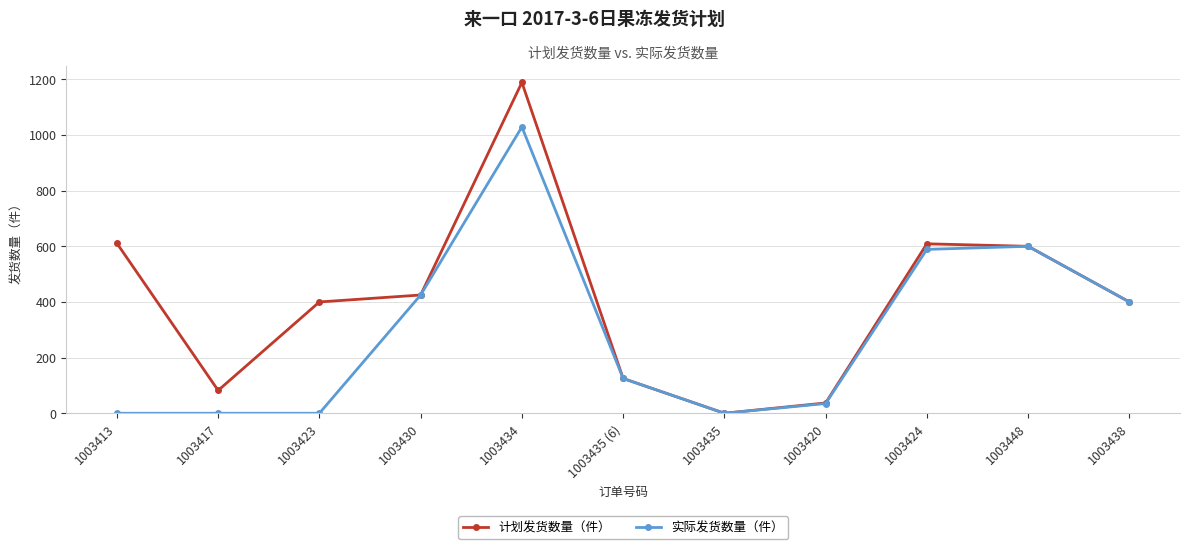

What is the difference between the maximum and minimum values in the 实际发货数量（件） series?

1029